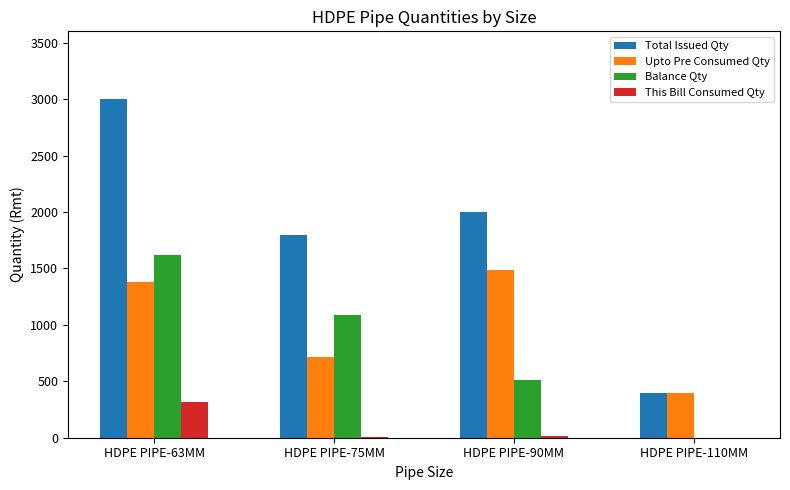

How many positive values does the Balance Qty series have?

3